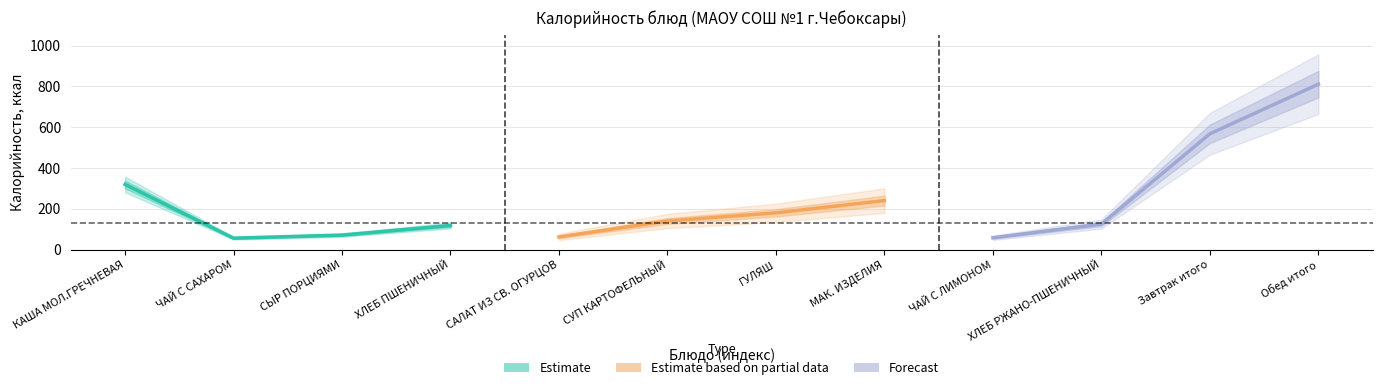

Between ХЛЕБ ПШЕНИЧНЫЙ and СЫР ПОРЦИЯМИ, which is larger?

ХЛЕБ ПШЕНИЧНЫЙ